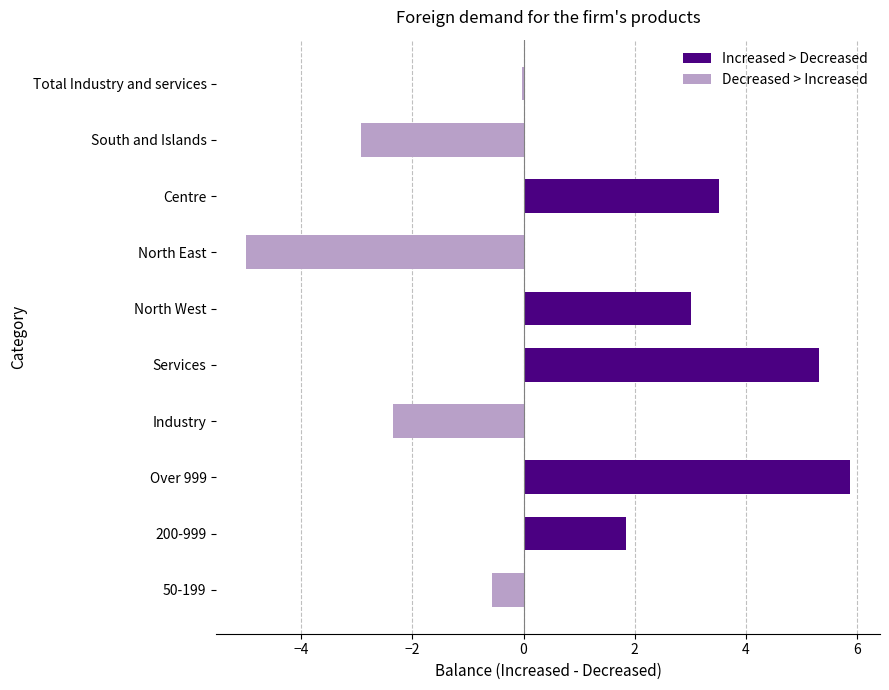

Is it true that Increased > Decreased equals 3.5 at Centre?

True